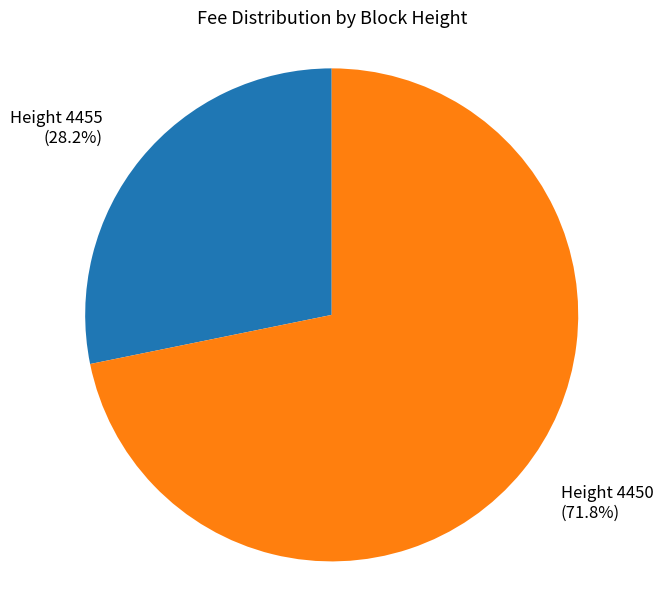

Which category accounts for the majority?

Height 4450